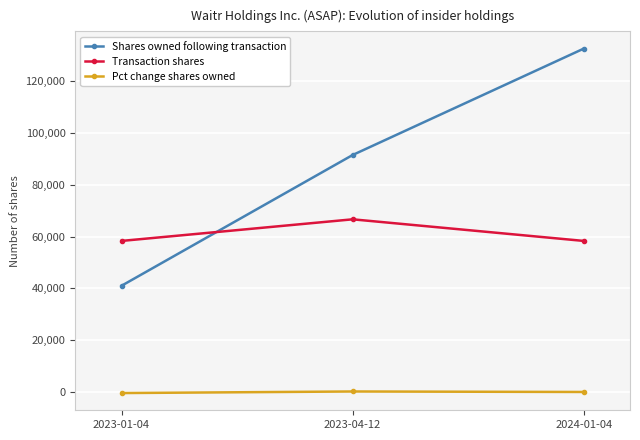

How many lines are shown in the chart?

3